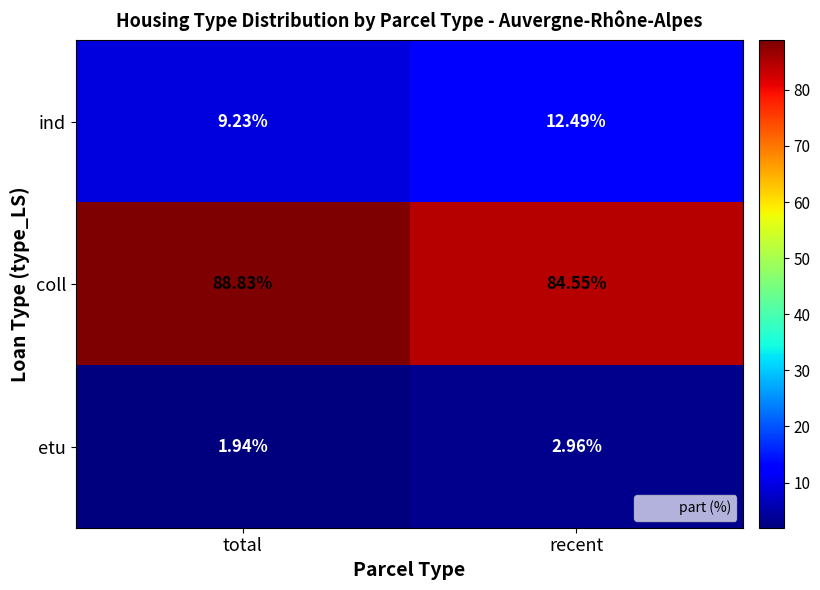

Which category has the lowest value across all series?

total